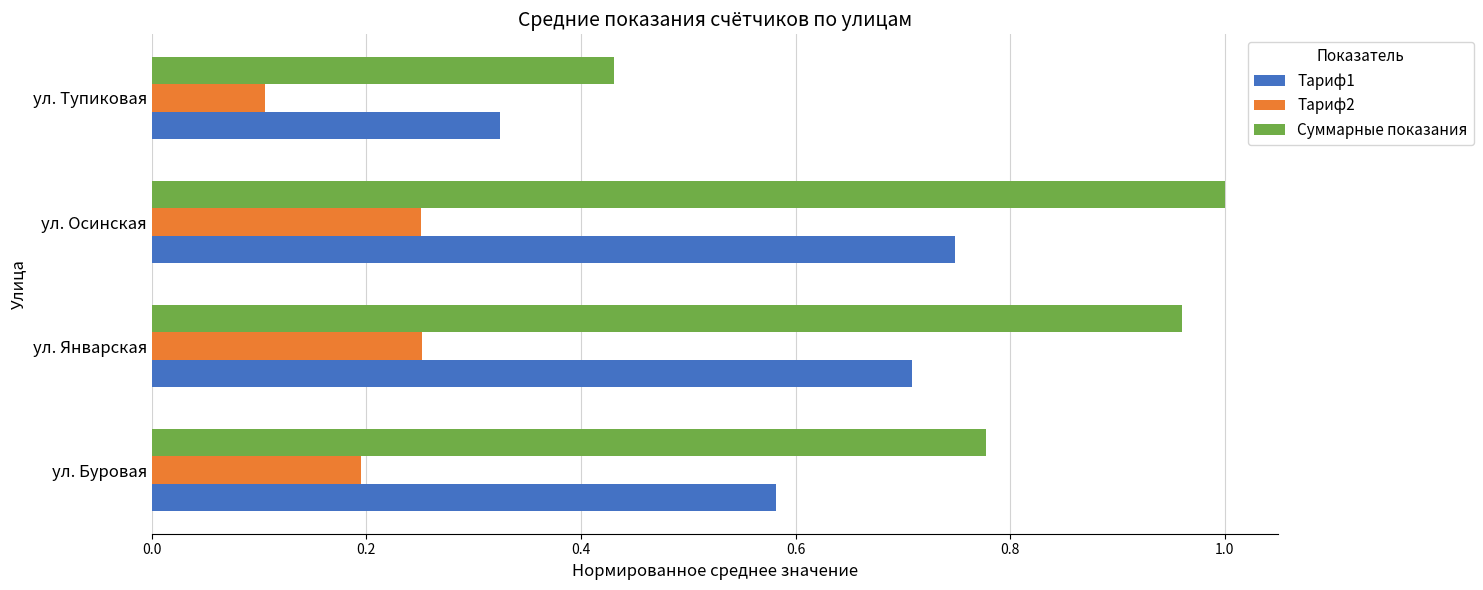

How many distinct data groups are displayed?

3